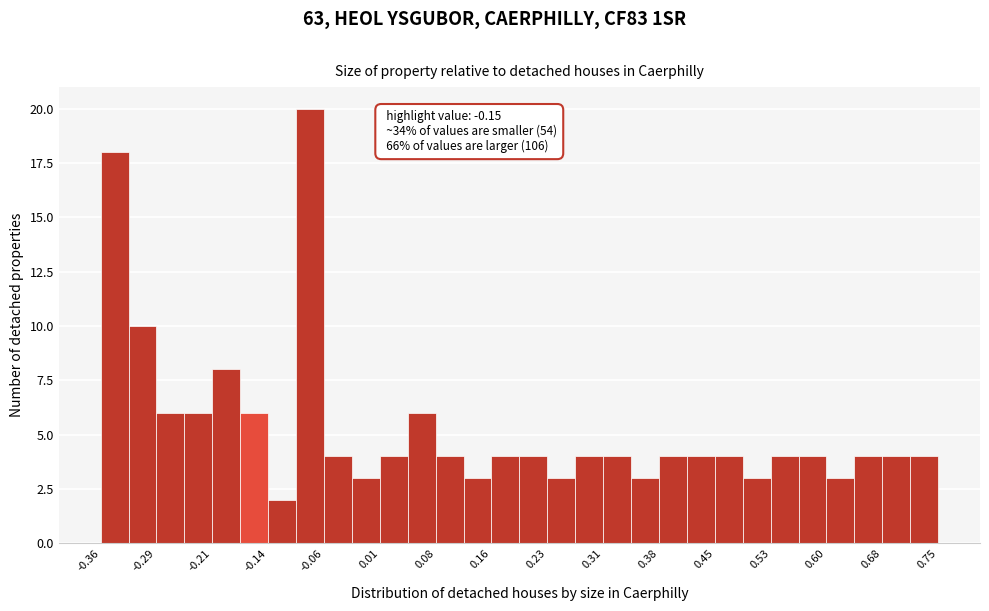

Around what value on the x-axis is the tallest bar? Give the approximate position of its centre, as read against the axis.

-0.08